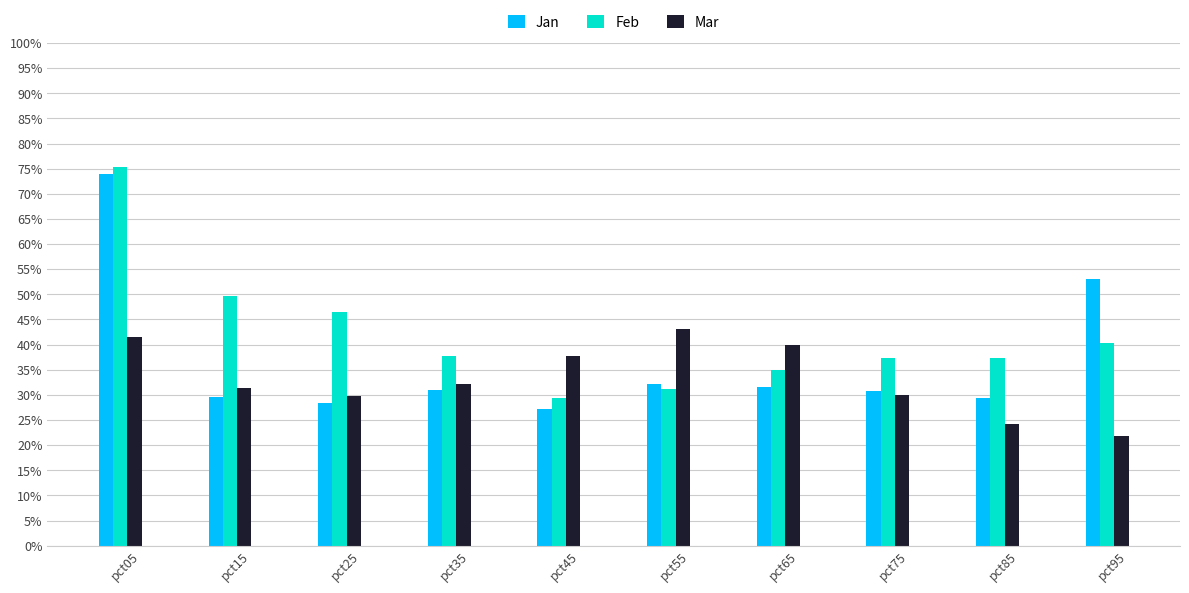

Rank the series by their average value, from lowest to highest.

Mar, Jan, Feb